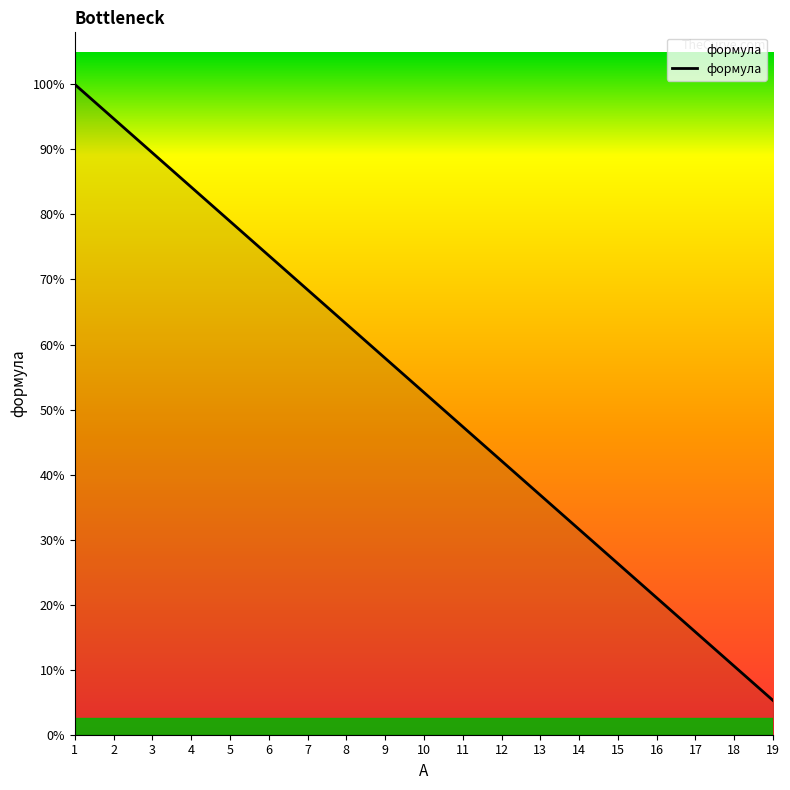

Reading left to right, extract all data points from this chart.

19	18	17	16	15	14	13	12	11	10	9	8	7	6	5	4	3	2	1